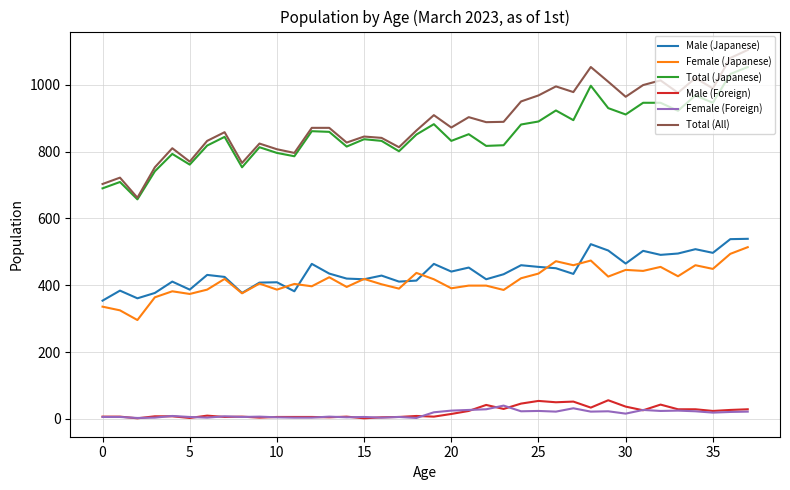

What is the minimum value for Total (All)?

662